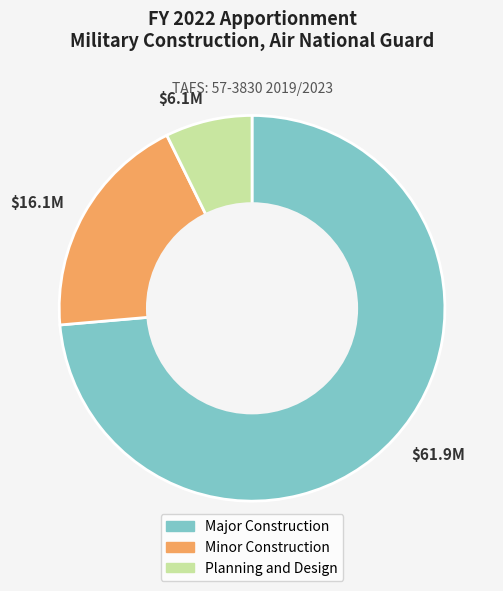

True or false: $61.9M accounts for 74% of the total.

True